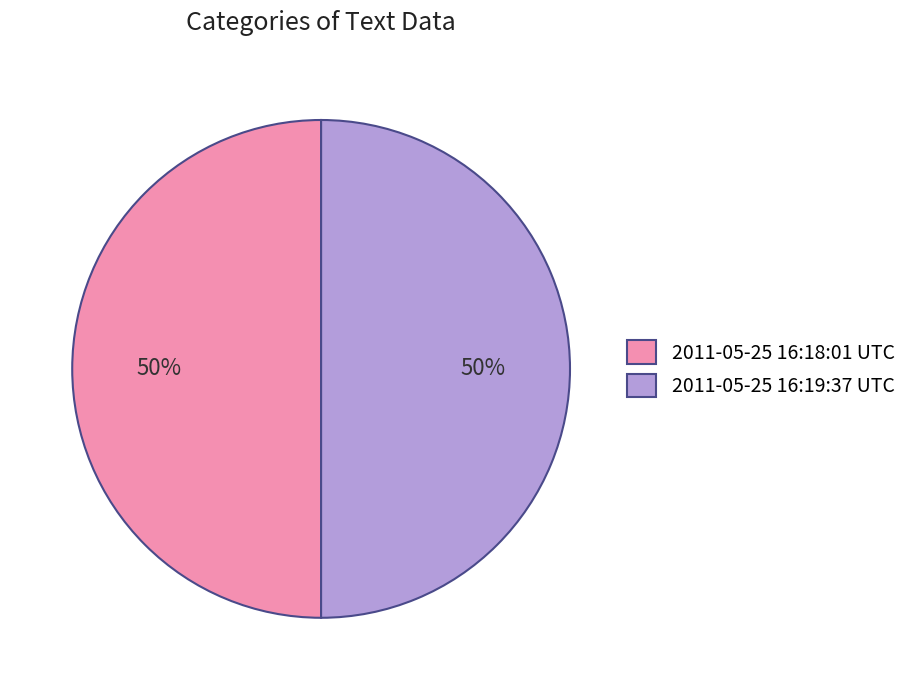

To the nearest percent, what percentage of the pie is 2011-05-25 16:18:01 UTC?

50%